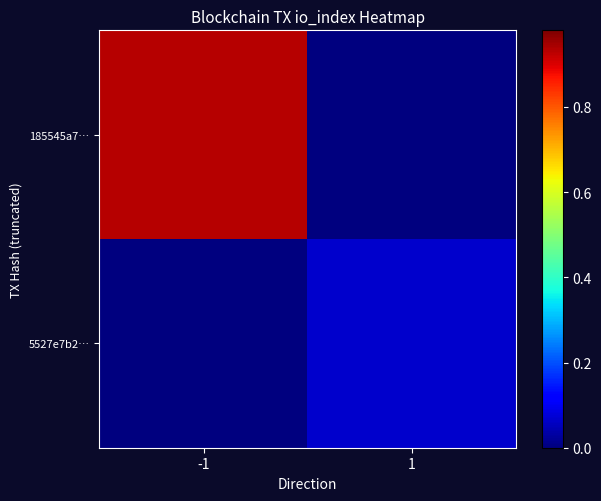

Which series has the largest range (max minus min)?

185545a7…